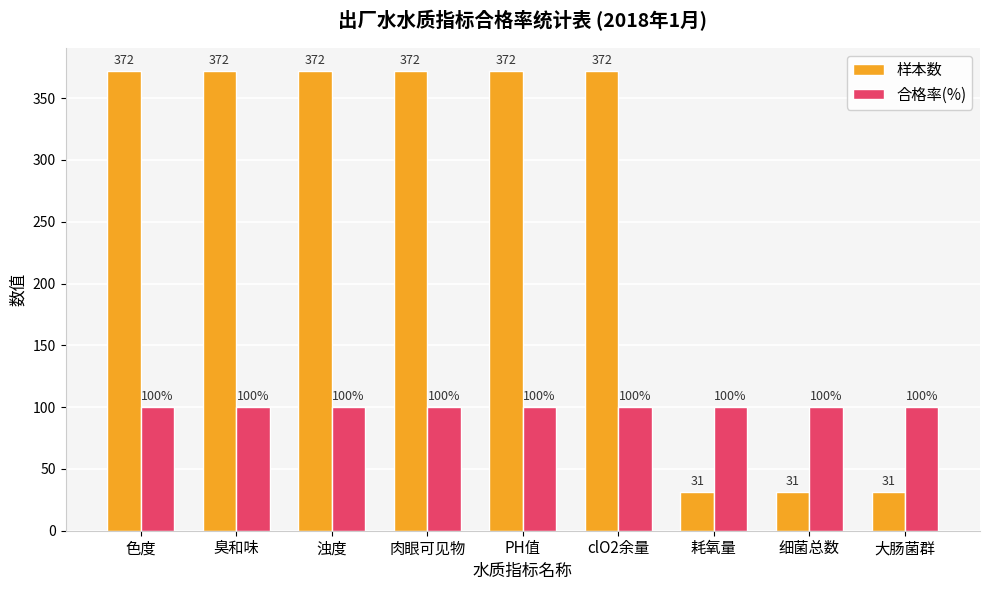

Does the chart contain stacked bars?

No